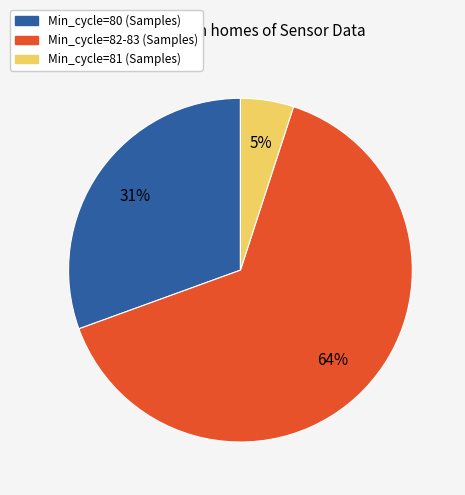

To the nearest percent, what is the average slice percentage?

33%